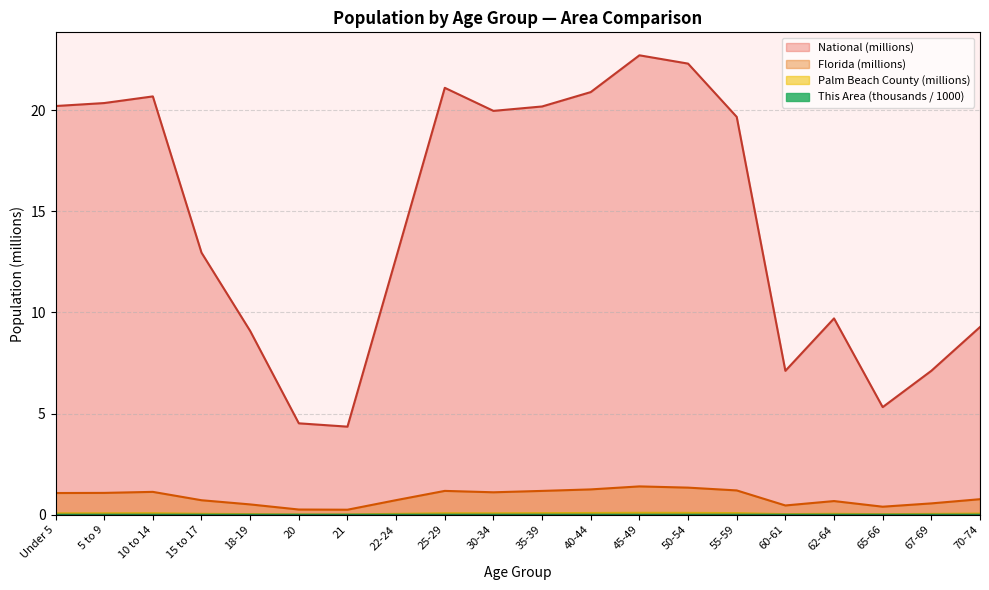

What position from the right is 70-74?

1